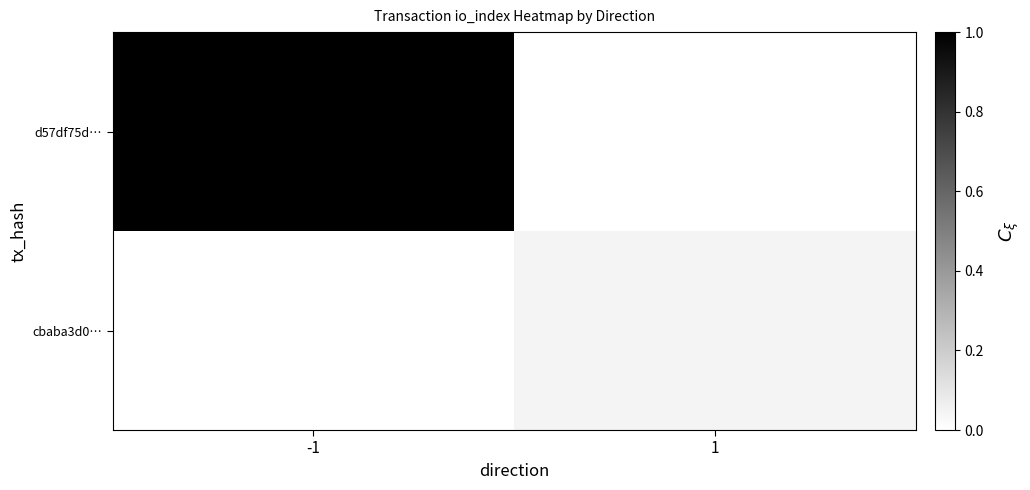

Reading left to right, extract all data points from this chart.

d57df75d…: -1=1.0	1=0.0
cbaba3d0…: -1=0.0	1=0.0